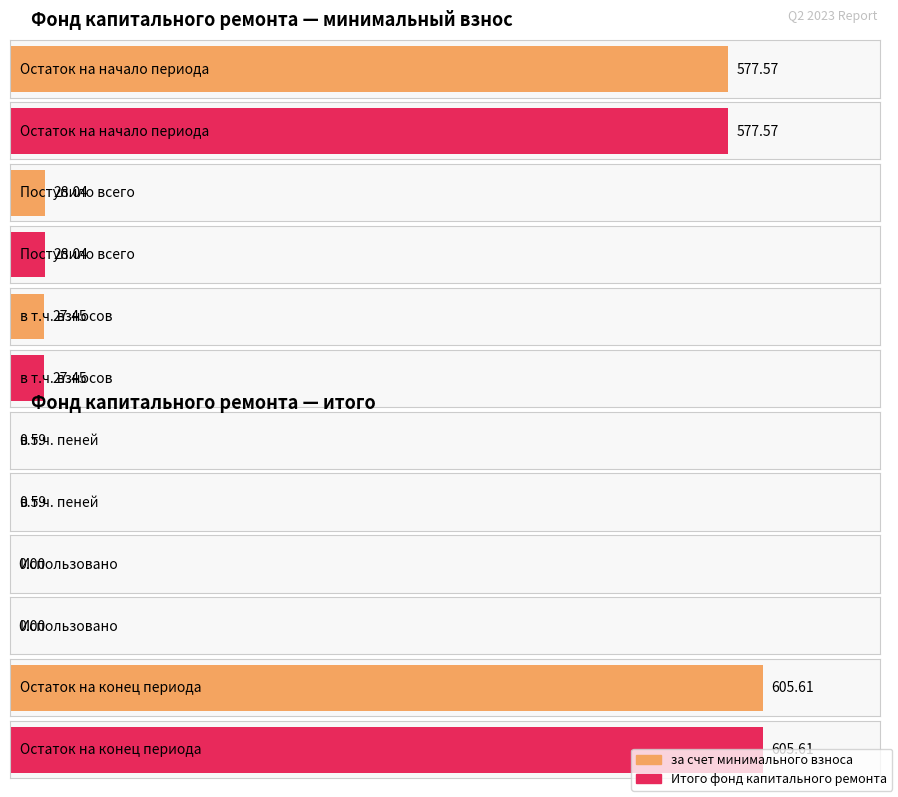

True or false: за счет минимального взноса has a value of 605.6 at Остаток на конец периода.

True